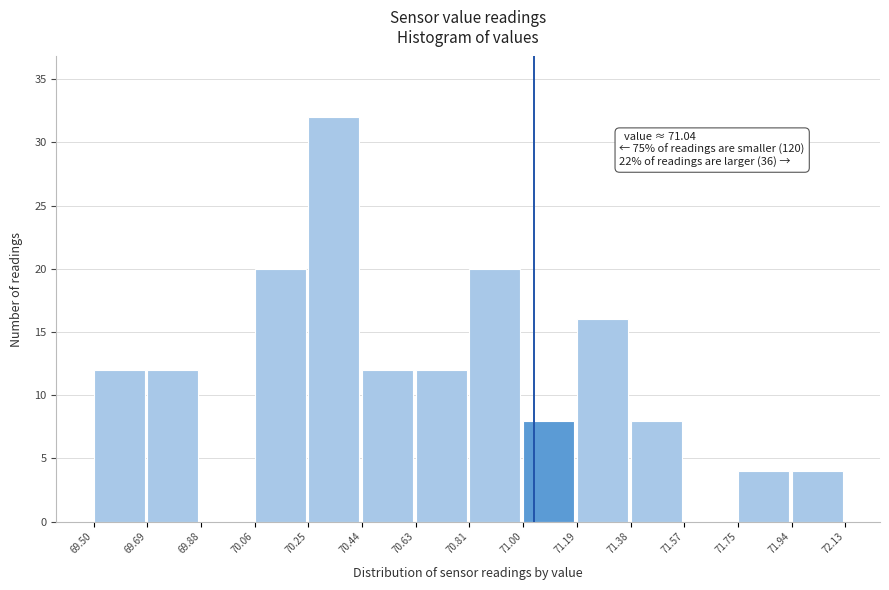

Over which range of the x-axis is the bar tallest?

70.25 to 70.44